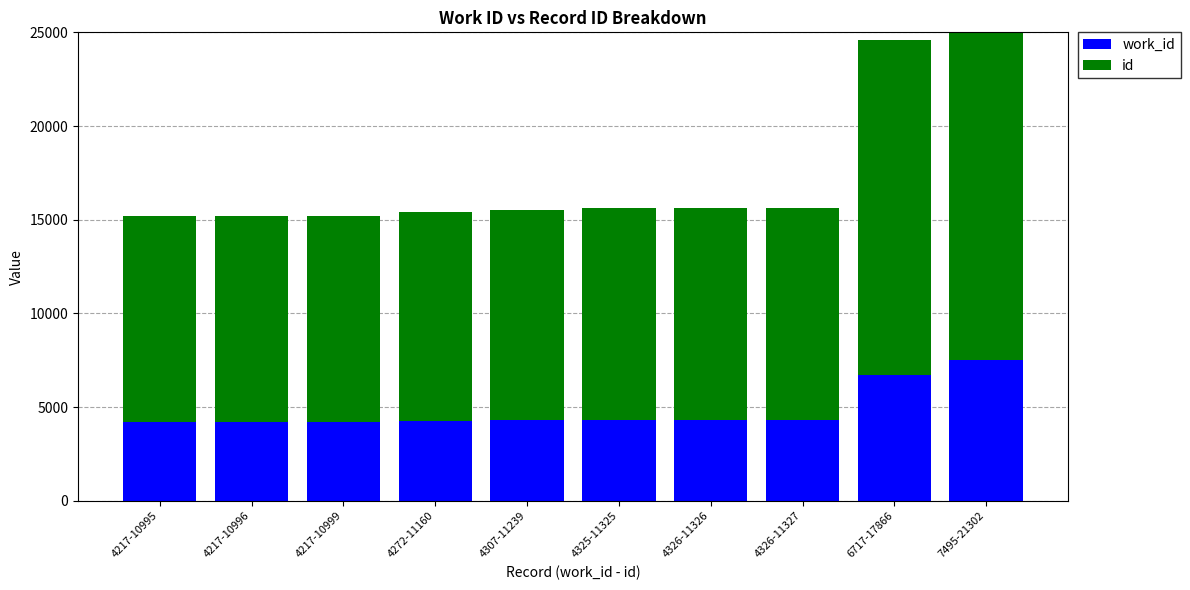

At which category is the sum across all series the highest?

7495-21302